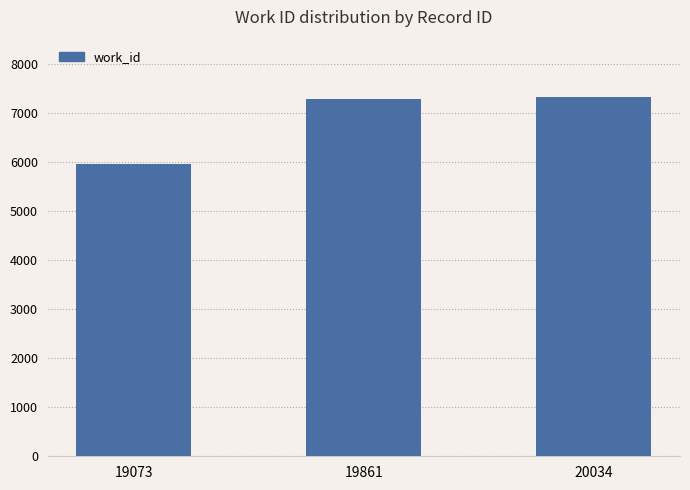

The chart shows a value of 2771 at 19073. True or false?

False